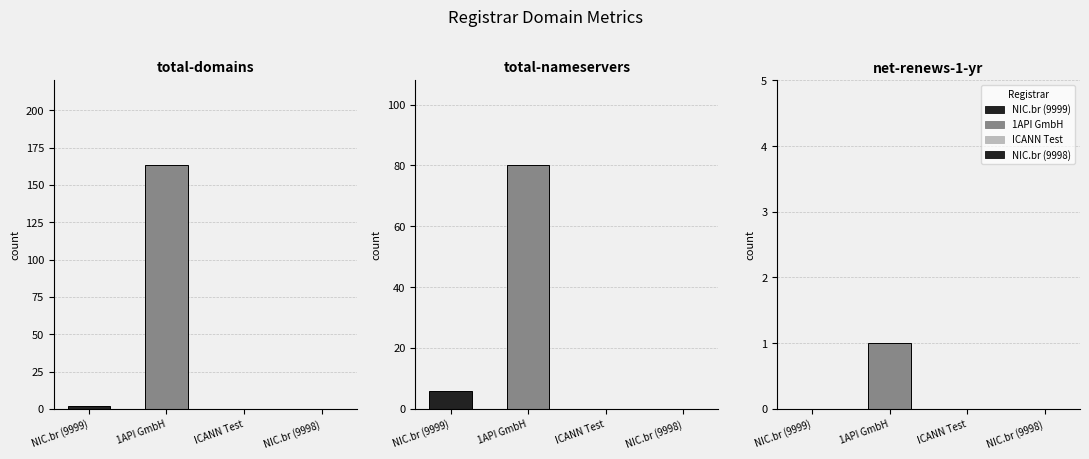

What value does the total-nameservers series have at 1API GmbH?

80